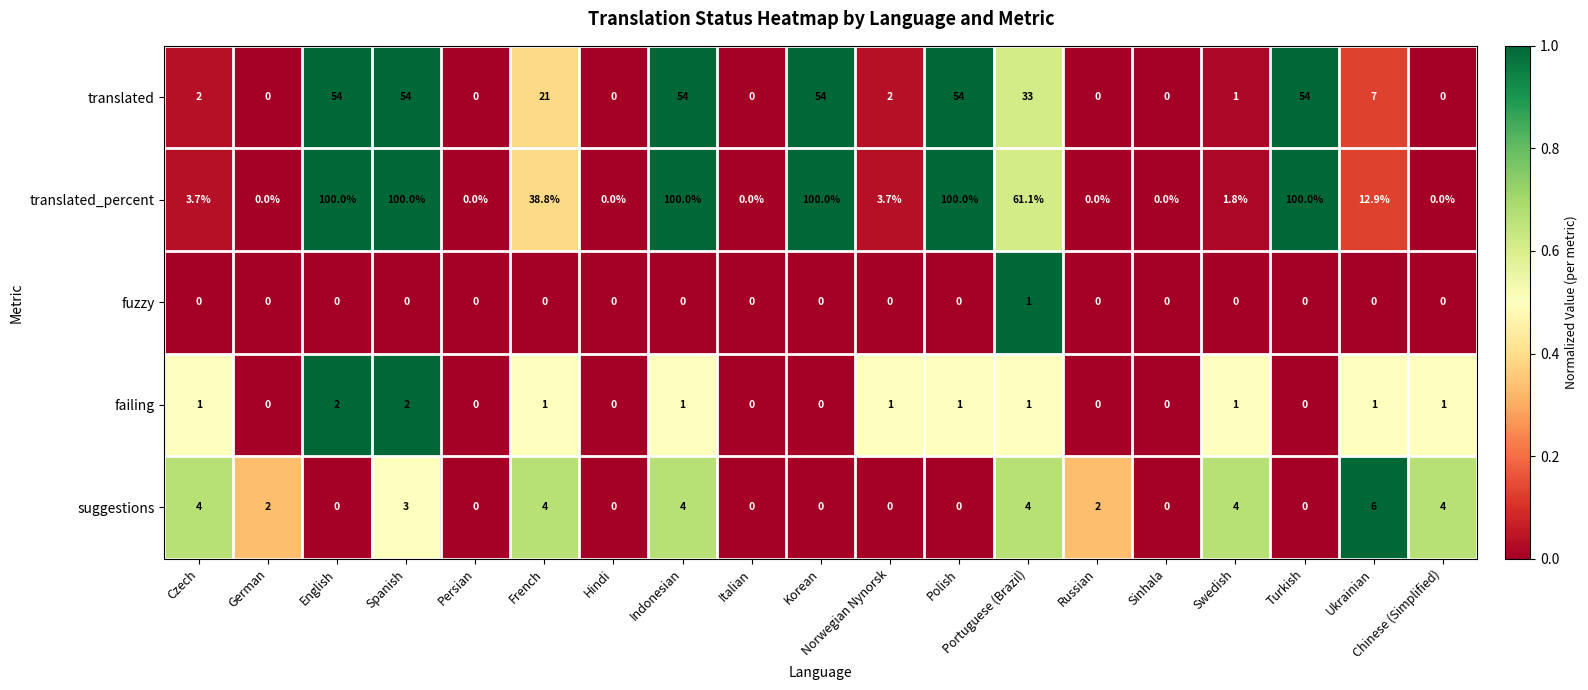

Which series has the widest spread of values?

translated_percent